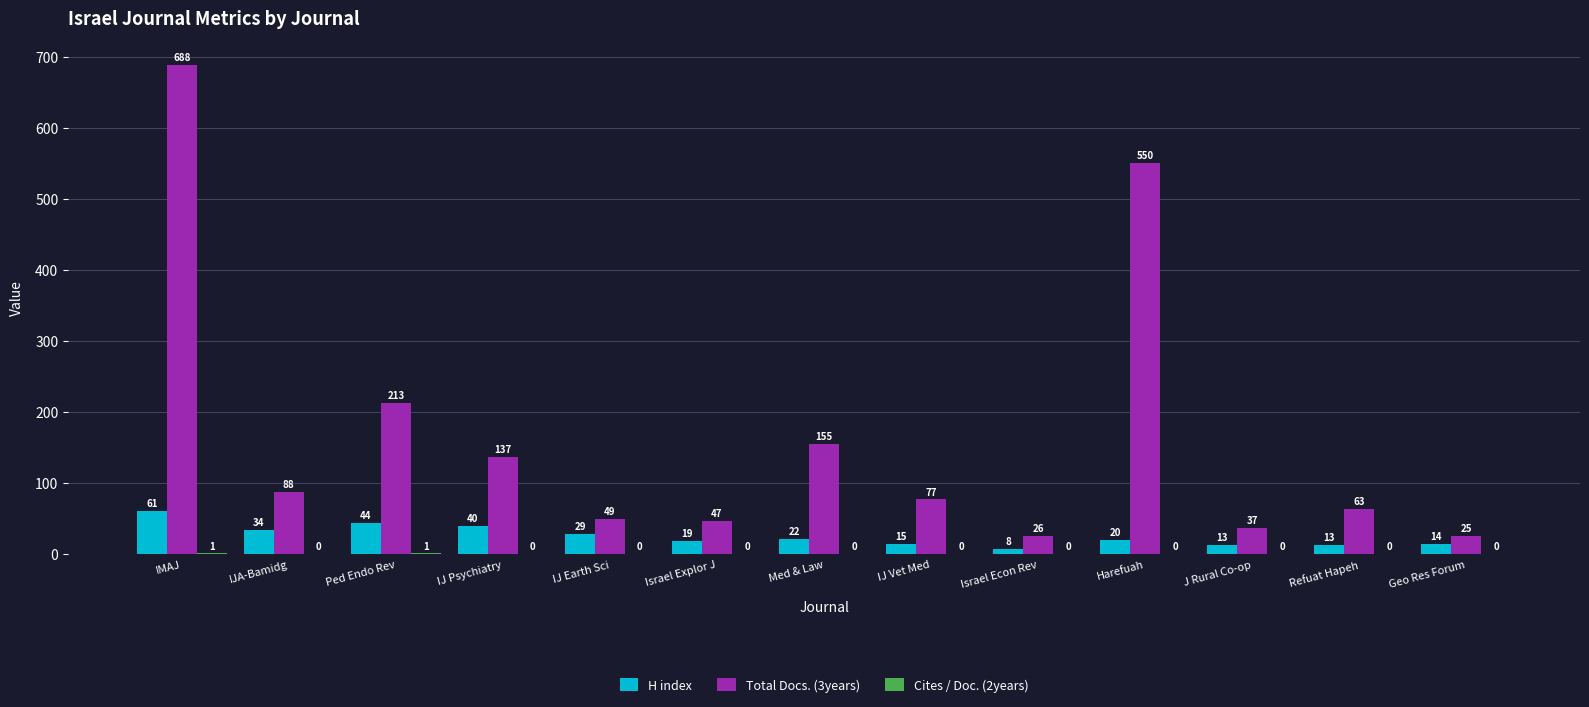

Between Israel Explor J and Harefuah, which series saw the biggest shift?

Total Docs. (3years)